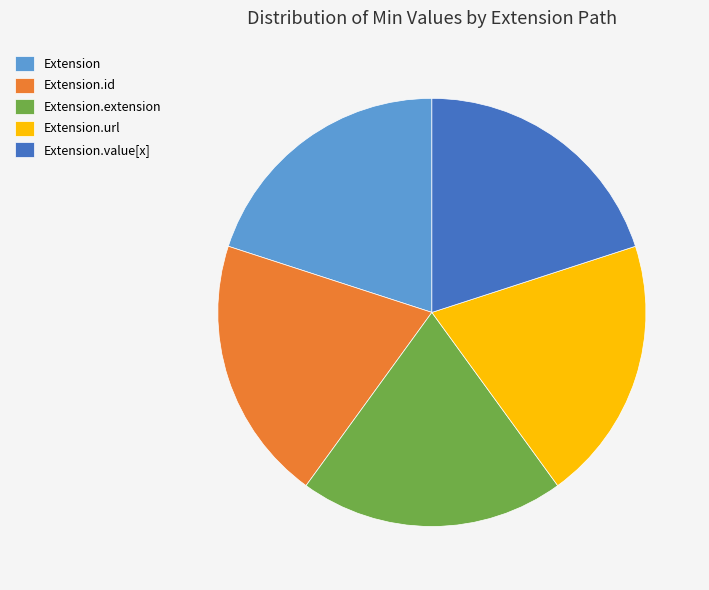

Is it true that Extension.extension is 20% of the pie?

True